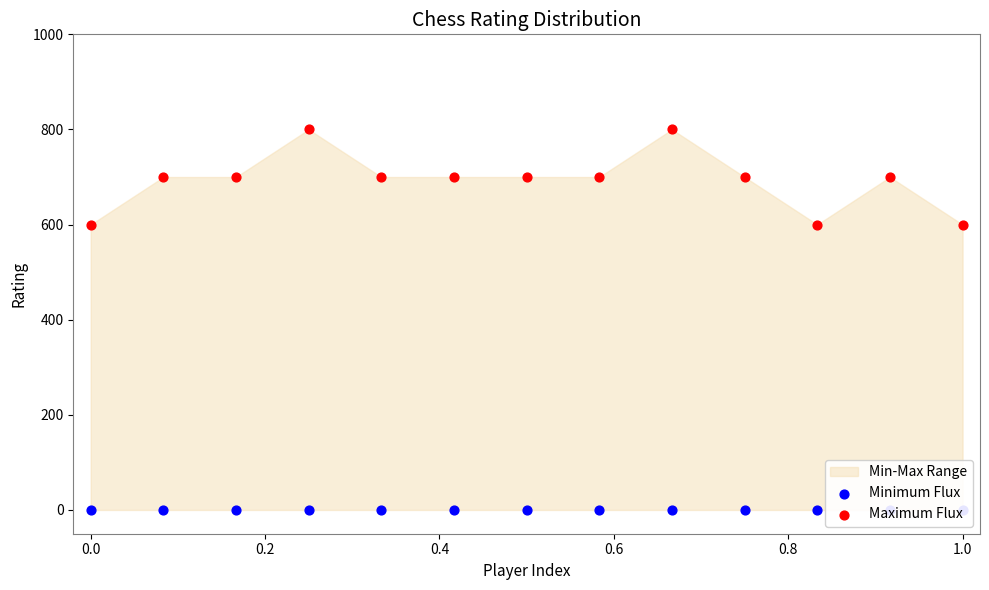

Which series has the largest Y range (max minus min)?

Maximum Flux